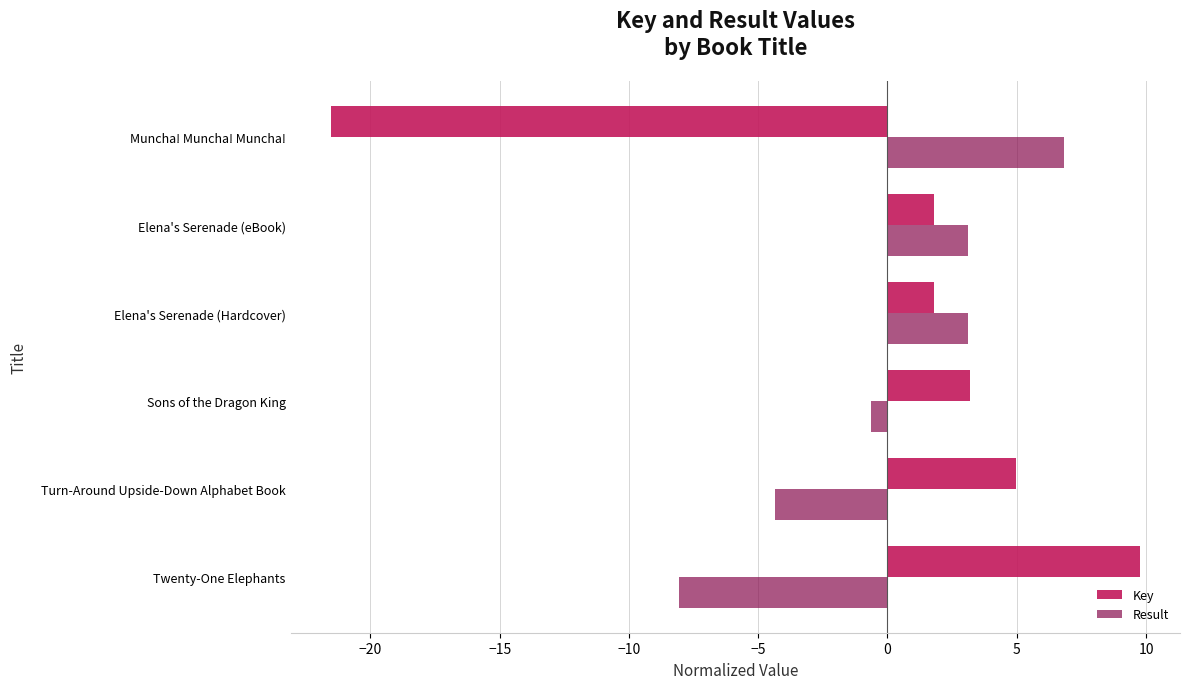

Is it true that Key equals 5.0 at Turn-Around Upside-Down Alphabet Book?

True